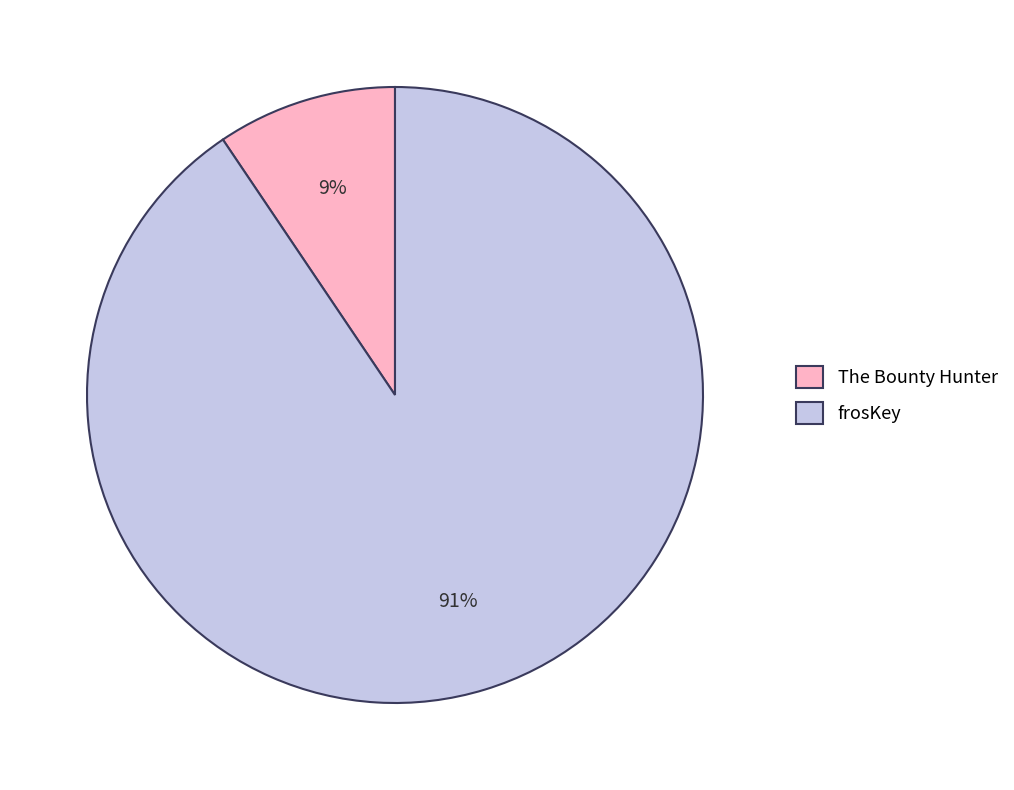

Which has a higher value, frosKey or The Bounty Hunter?

frosKey